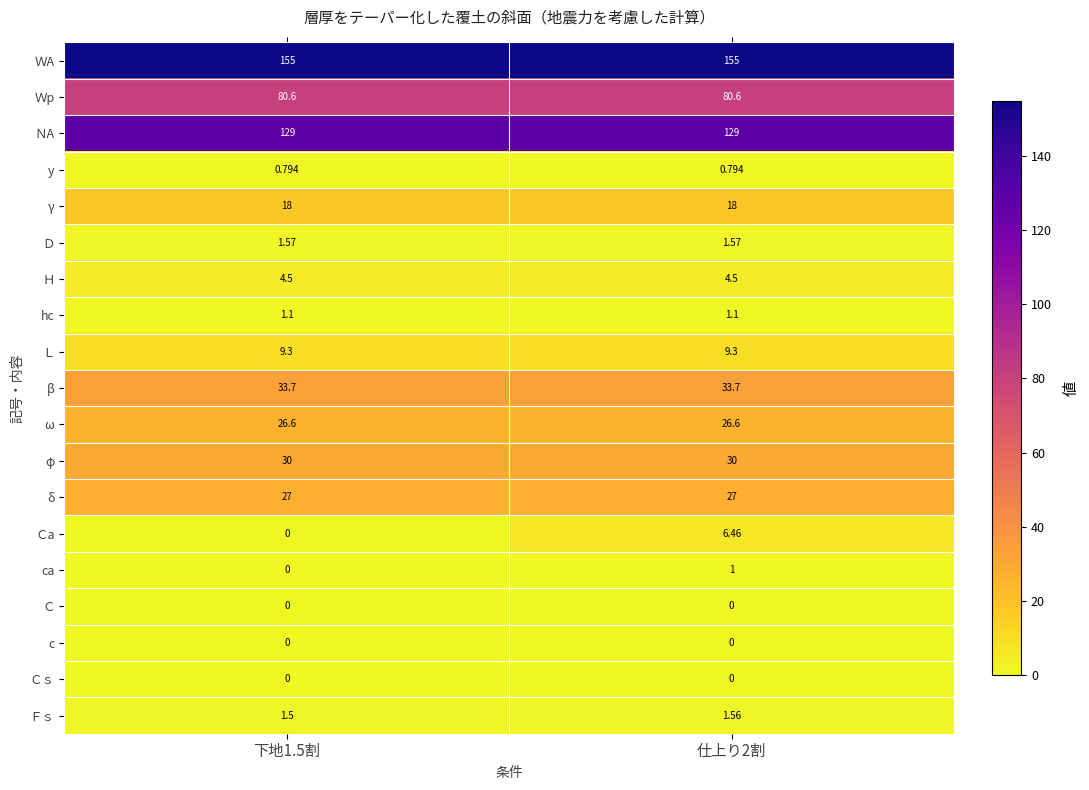

Which series changed the most between 下地1.5割 and 仕上り2割?

Ｃa